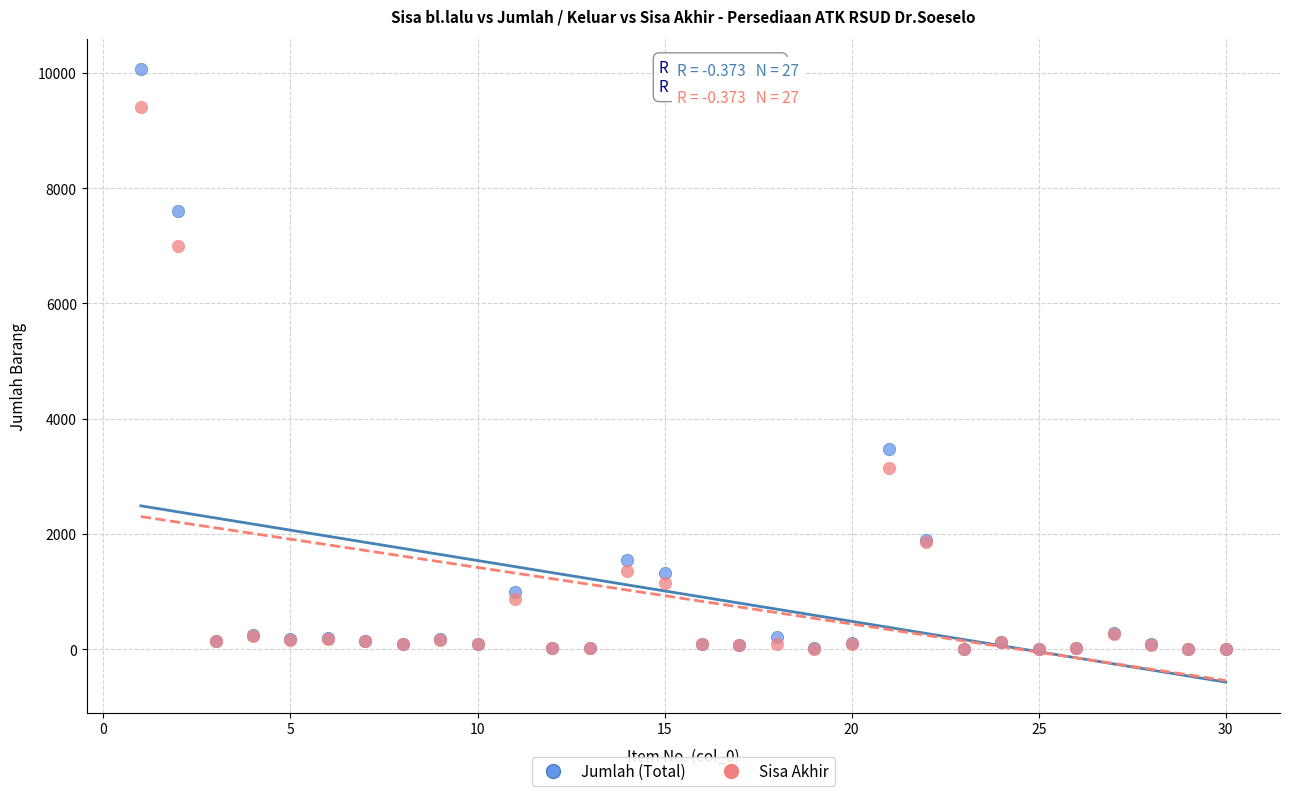

In the Jumlah (Total) series, what Y value is closest to 5030?

3468